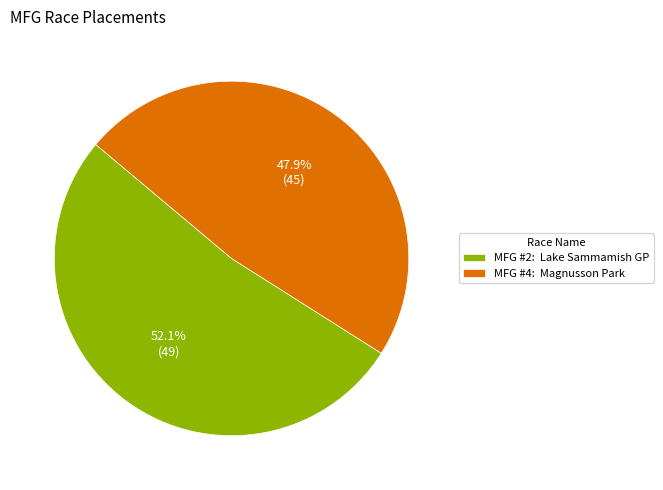

Does any single category account for the majority?

Yes